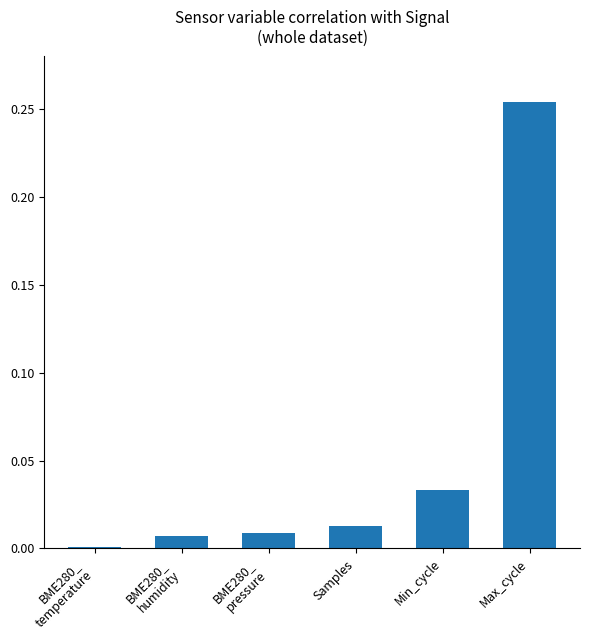

What position from the left is Samples?

4